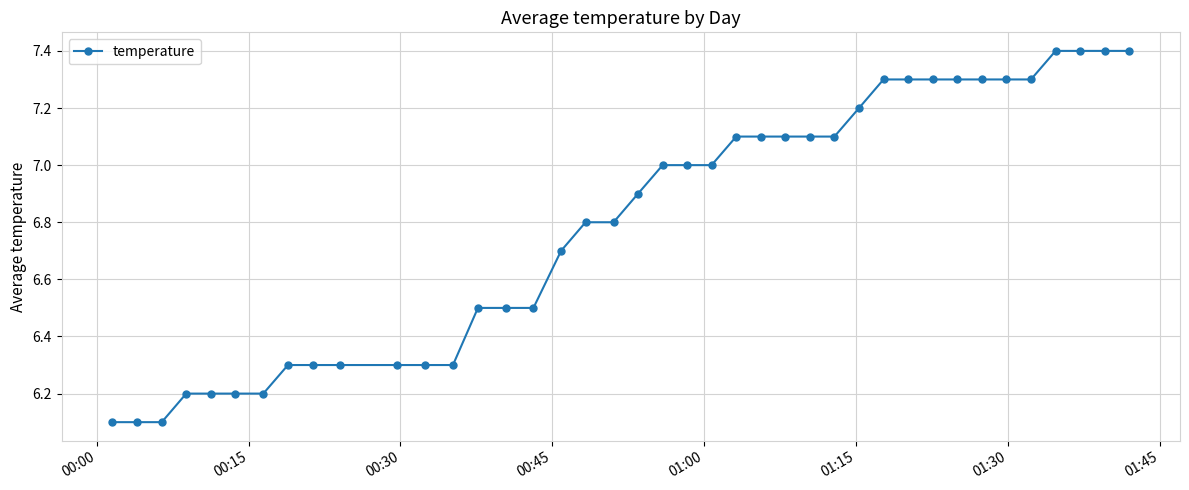

What is the average value?

6.8